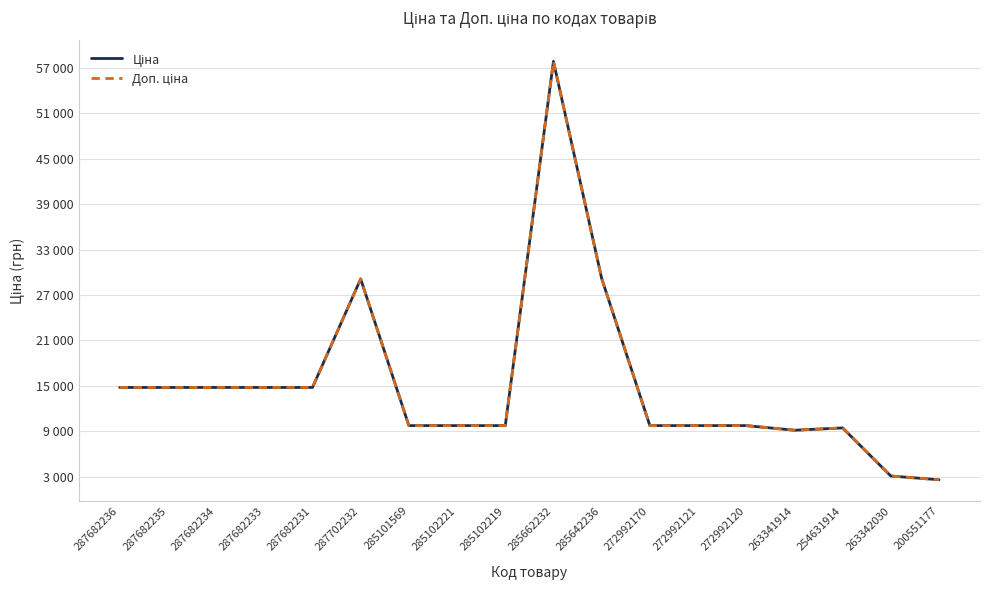

What position from the right is 287682235?

17